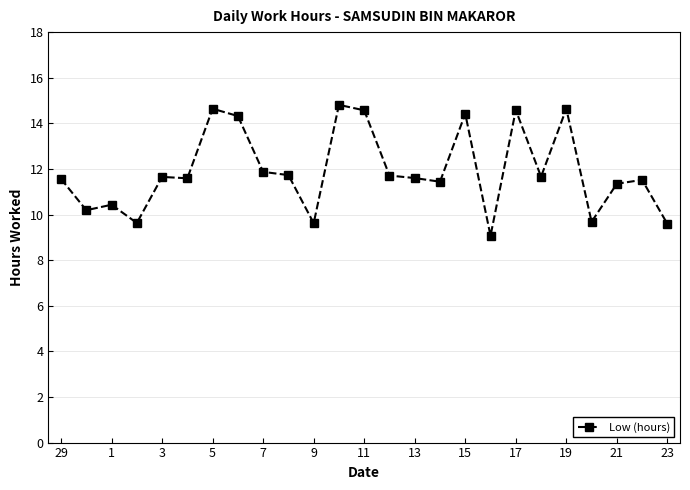

What is the difference between the maximum and minimum values?

5.7